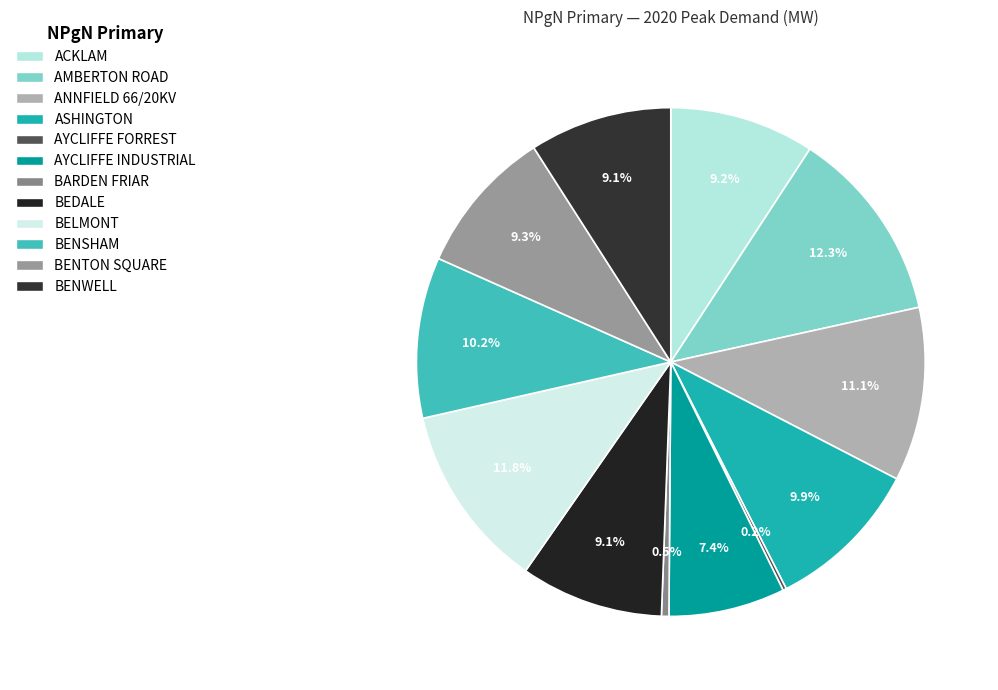

What percentage is the BENTON SQUARE slice, to the nearest percent?

9%